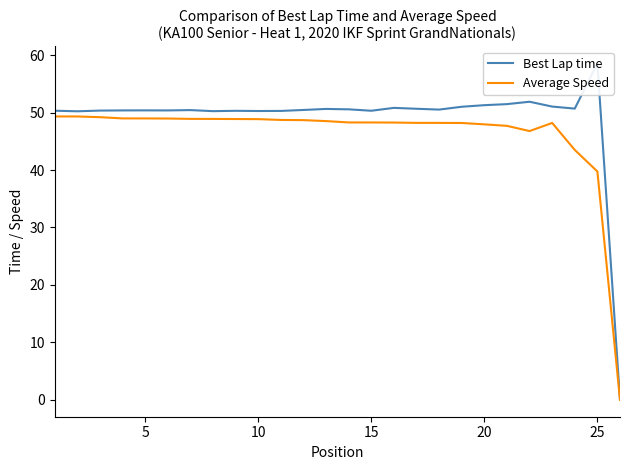

True or false: Average Speed has a value of 48.9 at 10.

True